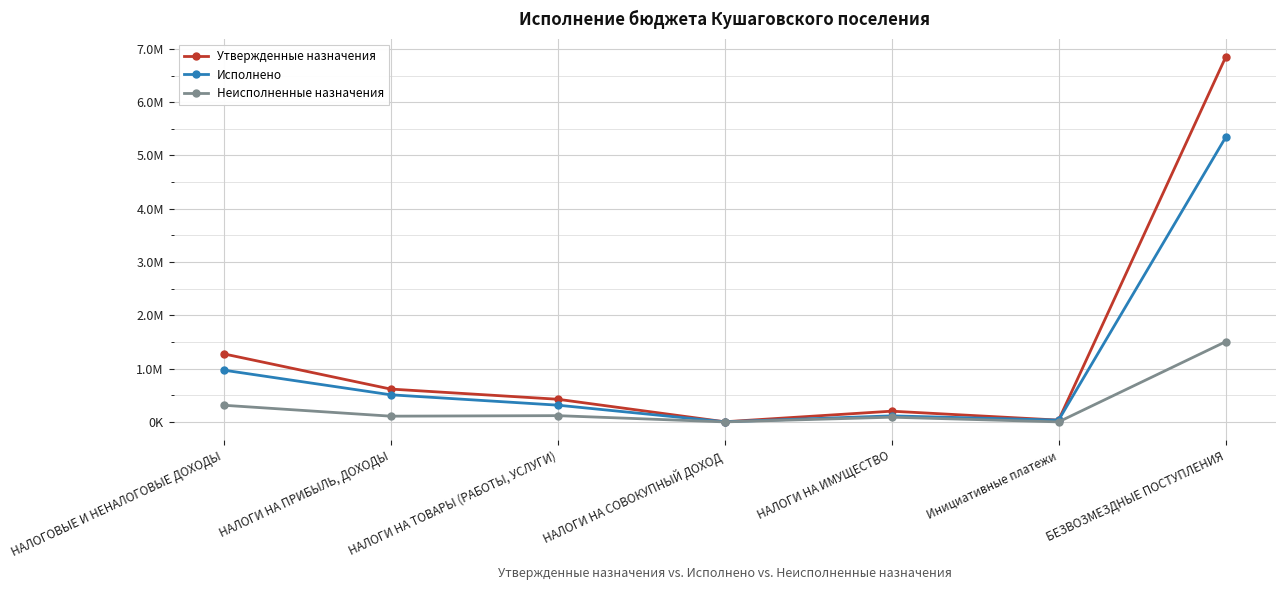

List the labels in order of Исполнено value, smallest first.

НАЛОГИ НА СОВОКУПНЫЙ ДОХОД, Инициативные платежи, НАЛОГИ НА ИМУЩЕСТВО, НАЛОГИ НА ТОВАРЫ (РАБОТЫ, УСЛУГИ), НАЛОГИ НА ПРИБЫЛЬ, ДОХОДЫ, НАЛОГОВЫЕ И НЕНАЛОГОВЫЕ ДОХОДЫ, БЕЗВОЗМЕЗДНЫЕ ПОСТУПЛЕНИЯ